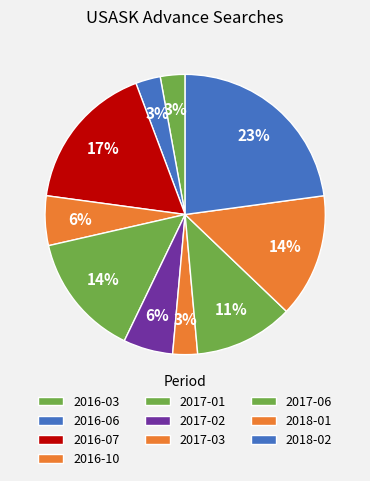

How many segments does this pie chart have?

10